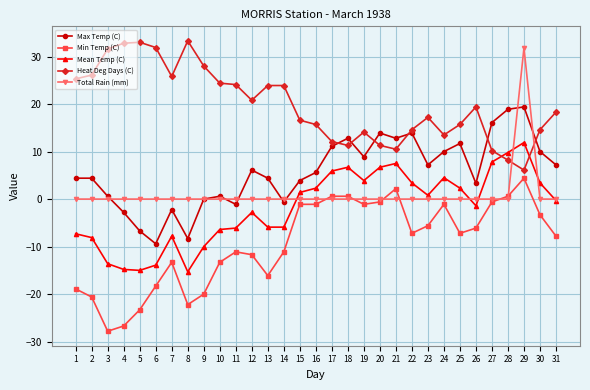

At 8, list the series in order from largest to smallest.

Heat Deg Days (C), Total Rain (mm), Max Temp (C), Mean Temp (C), Min Temp (C)